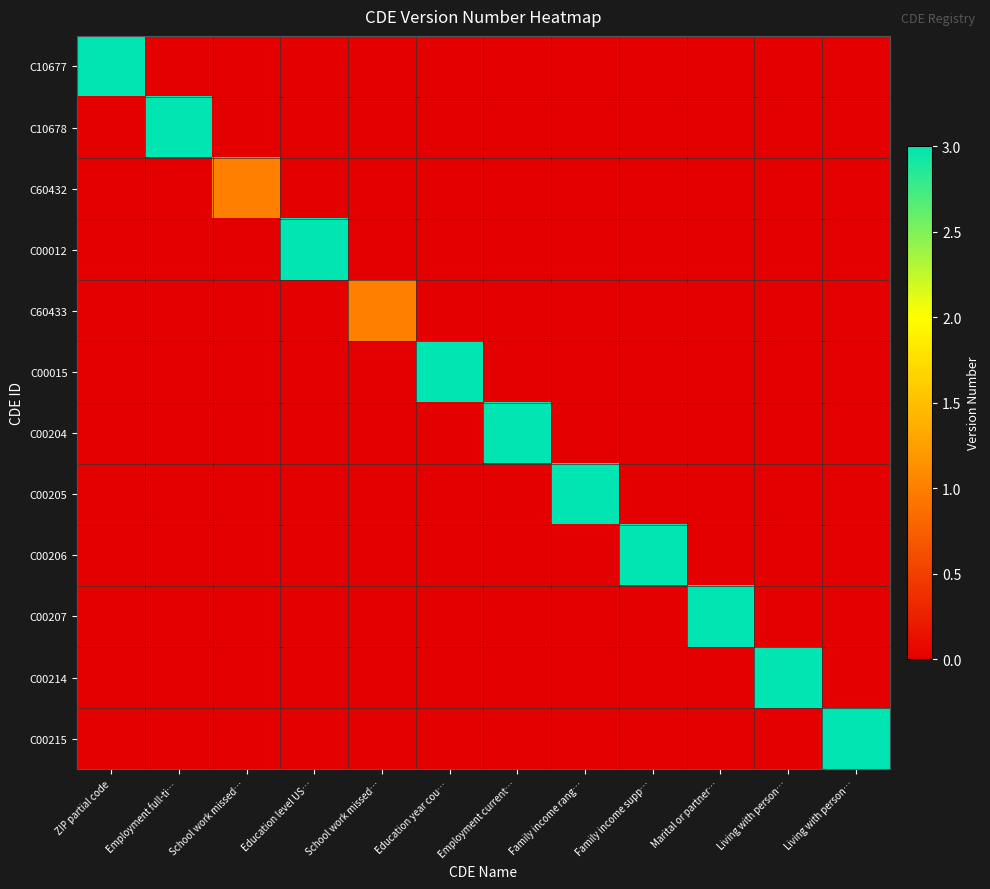

Which label corresponds to the smallest value in the chart?

Employment full-ti…